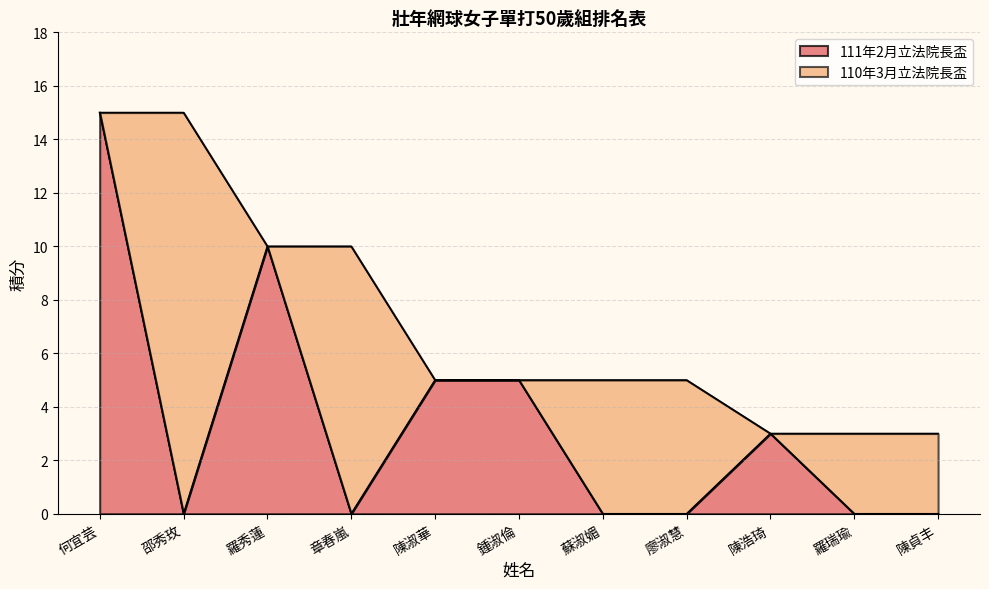

Reading right to left, extract all data points from this chart.

陳貞丰=0	羅瑞瑜=0	陳浩琦=3	廖淑慧=0	蘇淑媚=0	鍾淑倫=5	陳淑華=5	章春嵐=0	羅秀蓮=10	邵秀玫=0	何宜芸=15